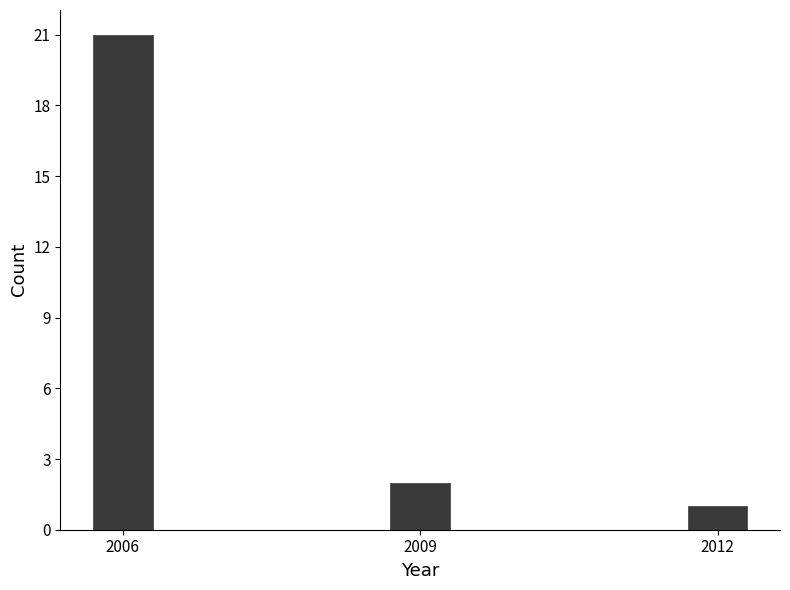

Reading left to right, list all the values displayed in this chart.

21	2	1